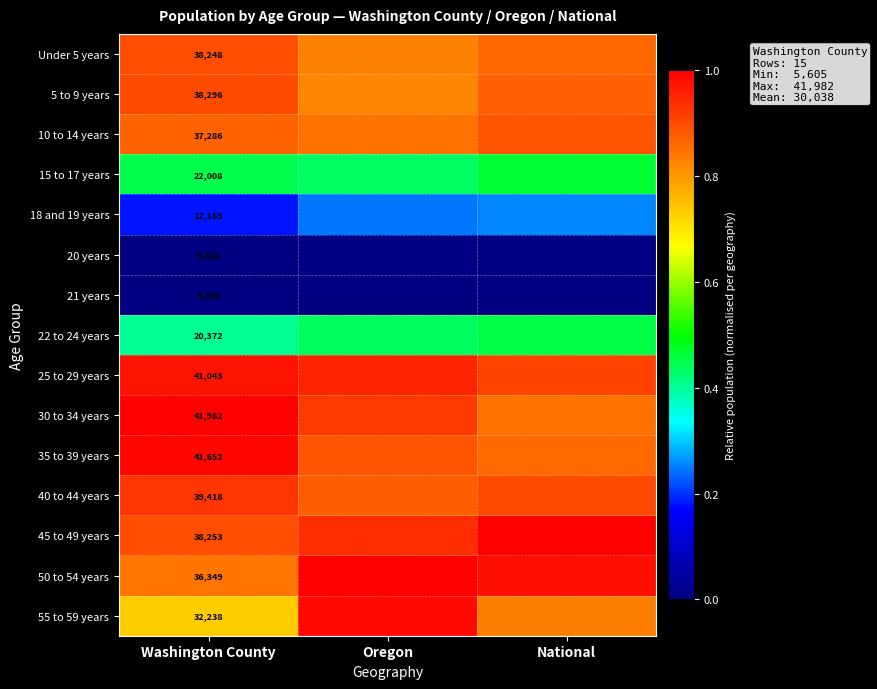

Rank the series by their maximum value, from highest to lowest.

45 to 49 years, 50 to 54 years, 30 to 34 years, 35 to 39 years, 55 to 59 years, 25 to 29 years, 40 to 44 years, 5 to 9 years, Under 5 years, 10 to 14 years, 15 to 17 years, 22 to 24 years, 18 and 19 years, 20 years, 21 years